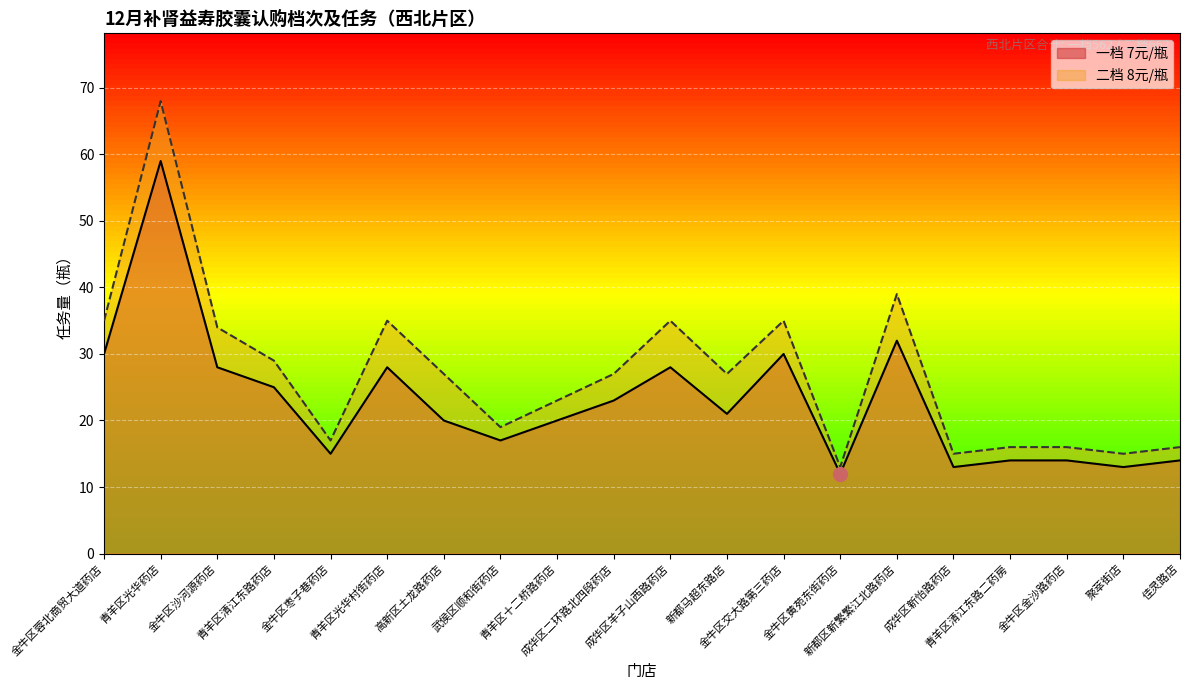

Where is the first local maximum for 二档 8元/瓶?

青羊区光华药店